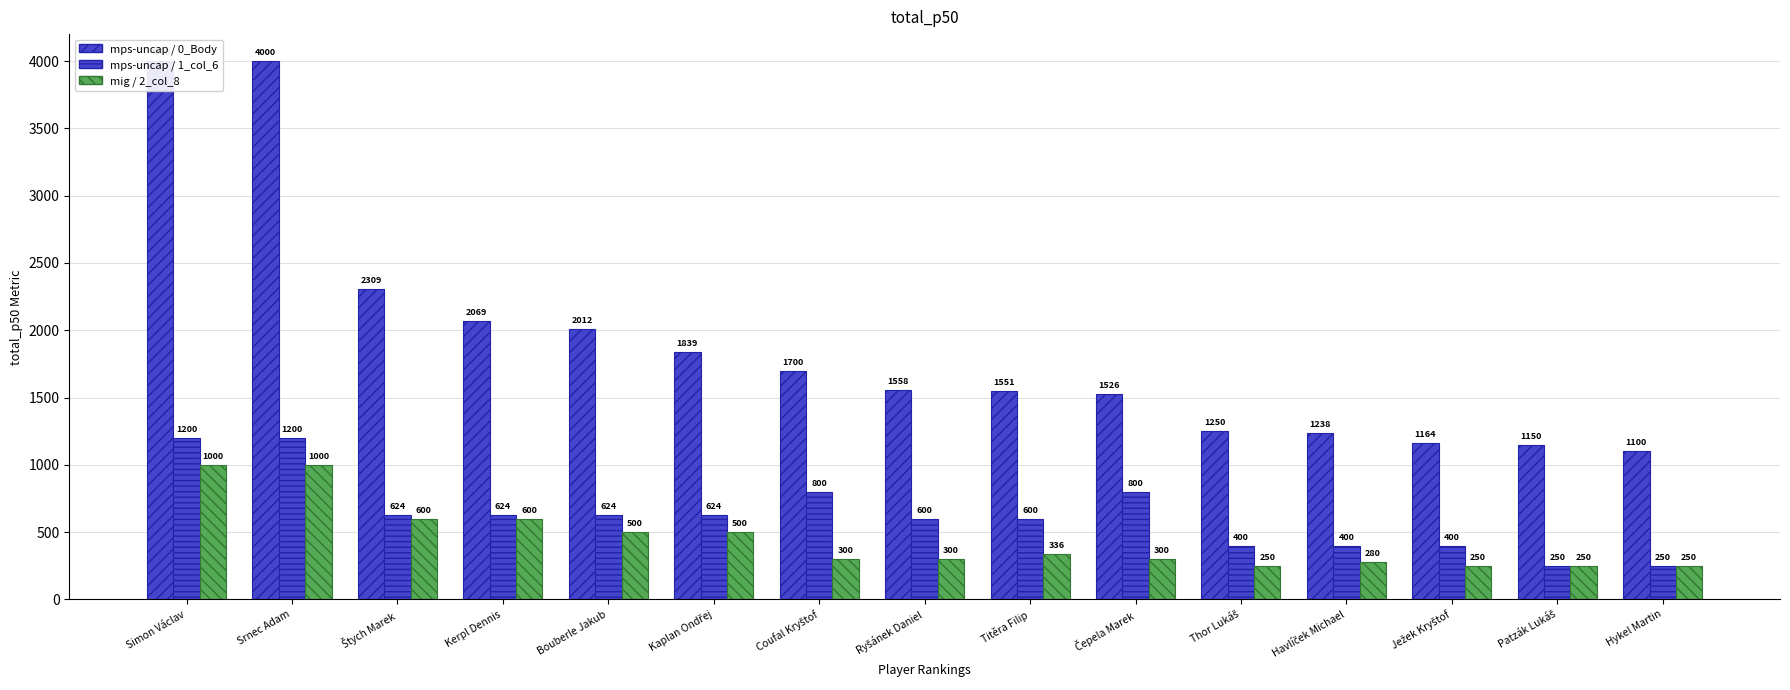

What is the difference between the highest and lowest values at Srnec Adam?

3000